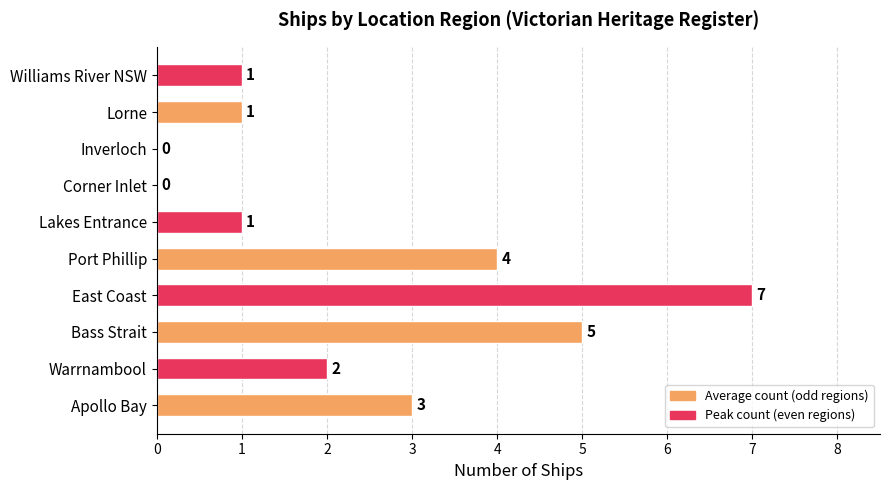

How many distinct data groups are displayed?

1